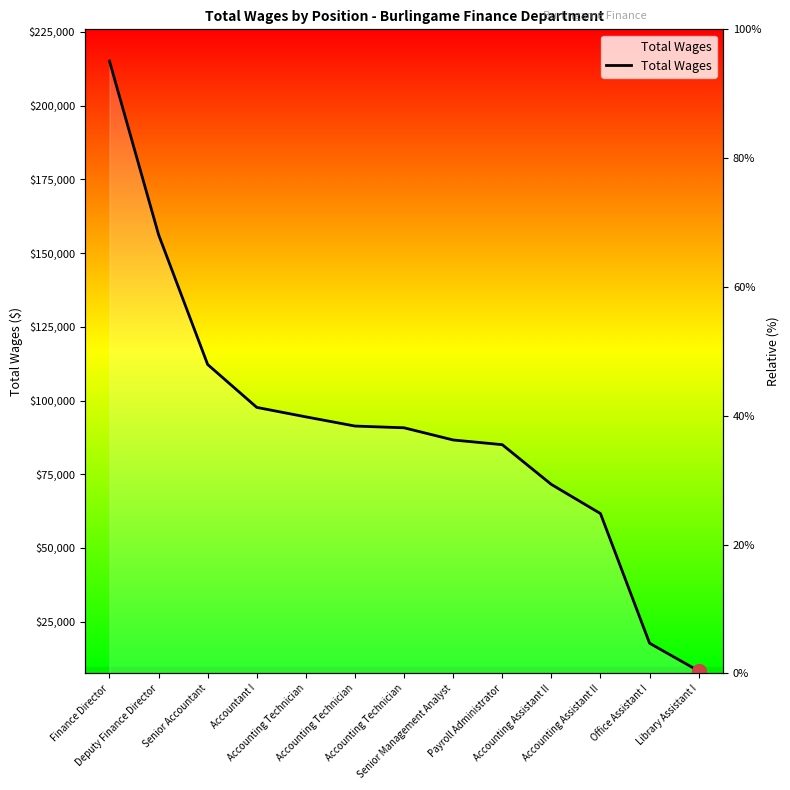

What is the value of the 12th point from the left?

17686